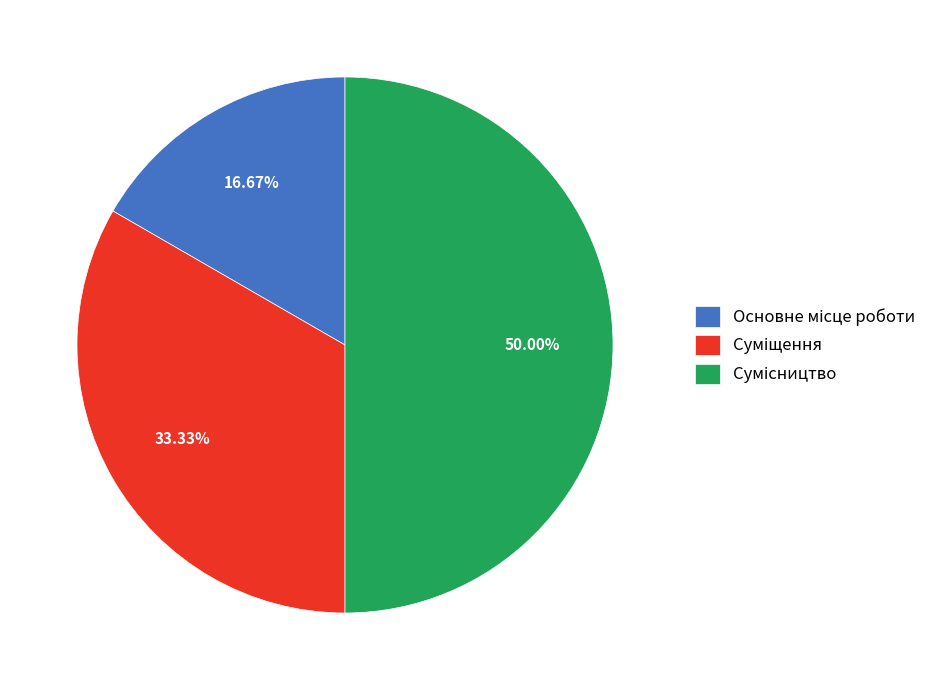

To the nearest percent, what is the combined percentage of Основне місце роботи and Сумісництво?

67%